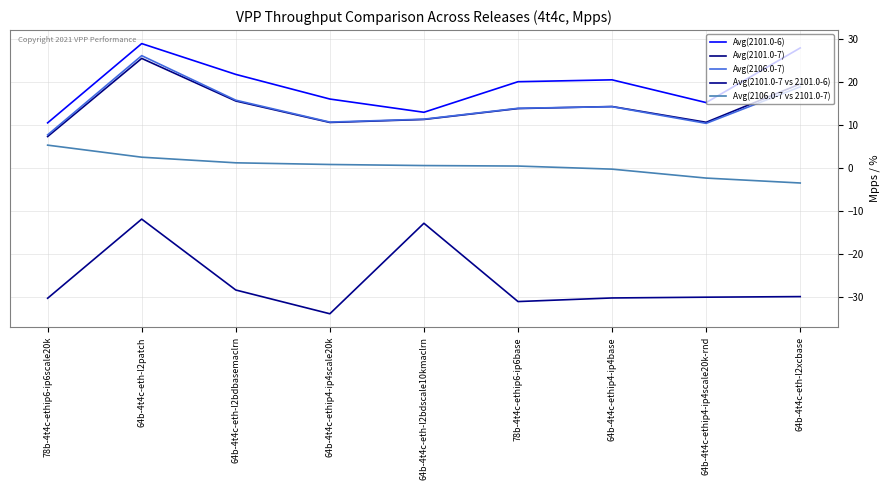

Rank the categories by Avg(2101.0-6) value from lowest to highest.

78b-4t4c-ethip6-ip6scale20k, 64b-4t4c-eth-l2bdscale10kmaclrn, 64b-4t4c-ethip4-ip4scale20k-rnd, 64b-4t4c-ethip4-ip4scale20k, 78b-4t4c-ethip6-ip6base, 64b-4t4c-ethip4-ip4base, 64b-4t4c-eth-l2bdbasemaclrn, 64b-4t4c-eth-l2xcbase, 64b-4t4c-eth-l2patch